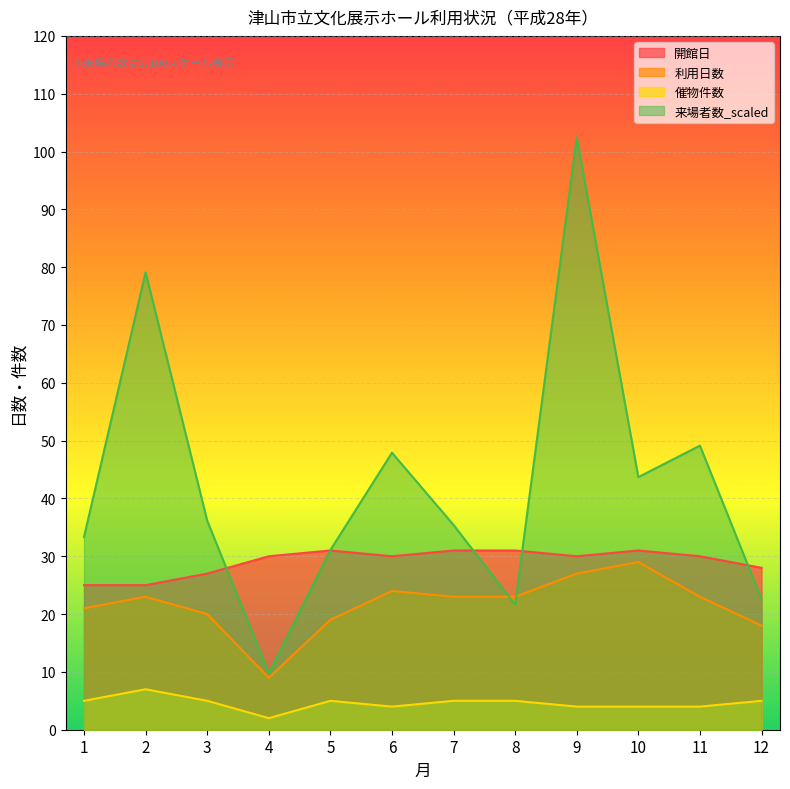

True or false: 来場者数_scaled has a value of 12.6 at 3.

False